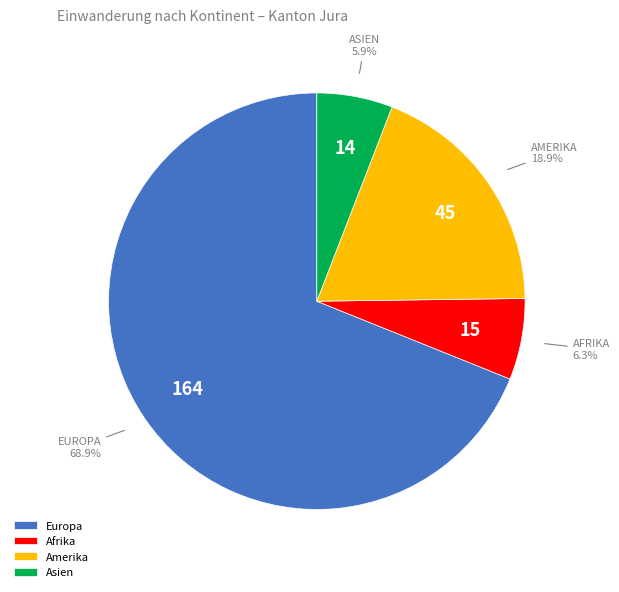

True or false: Afrika accounts for 1% of the total.

False